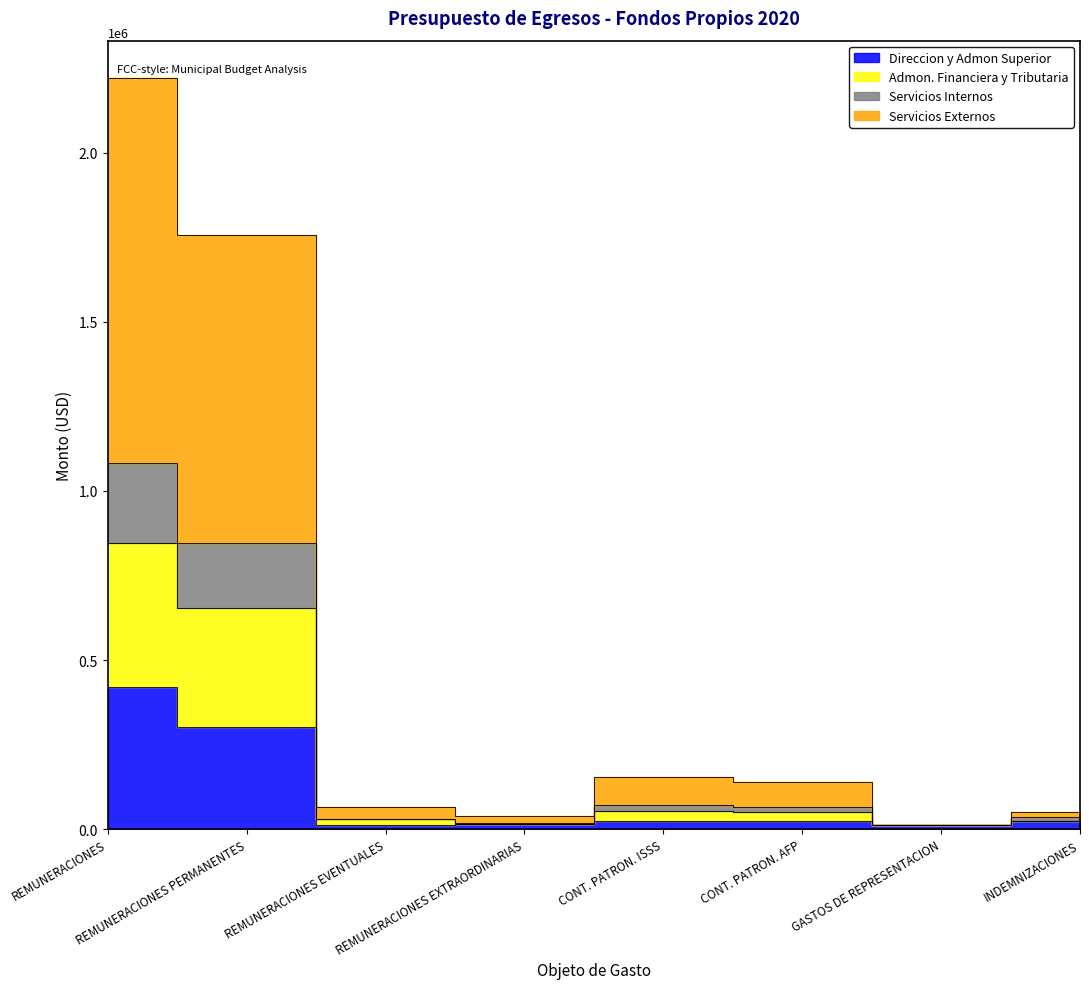

Where does the Direccion y Admon Superior series first go above 25593?

REMUNERACIONES